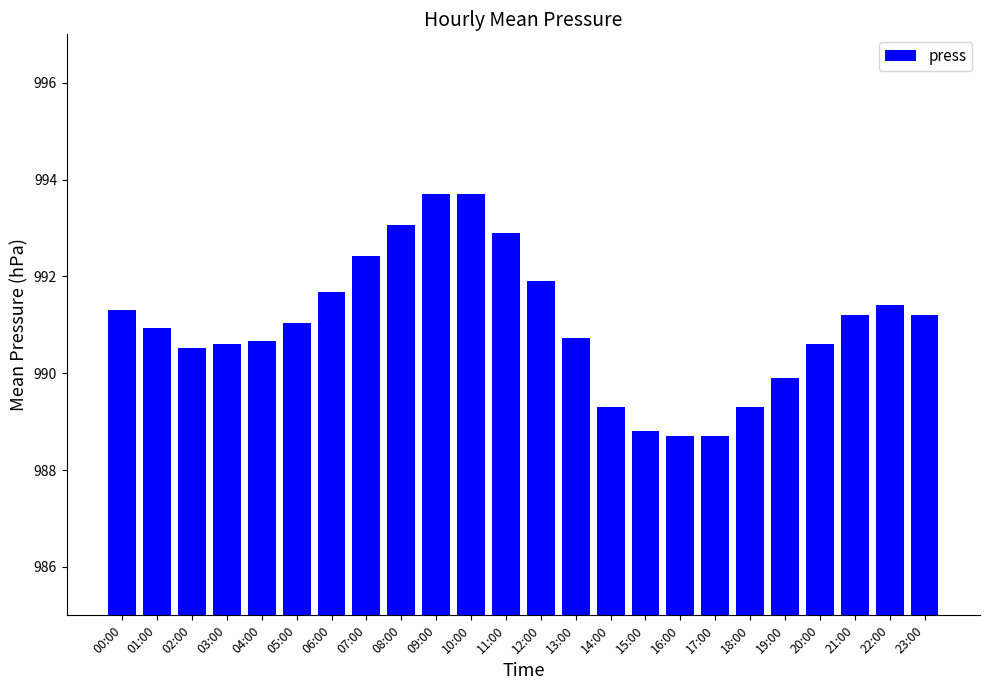

What is the smallest value displayed?

988.7